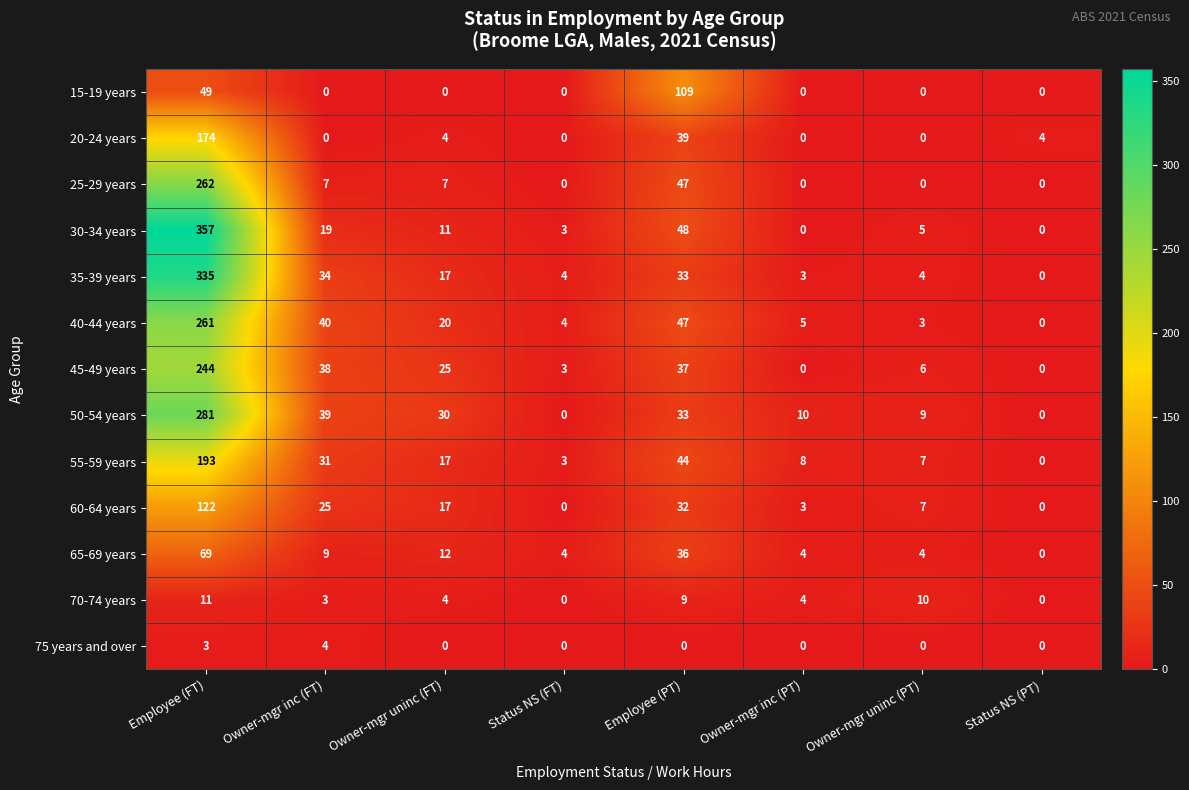

What is the highest value of the 25-29 years series?

262